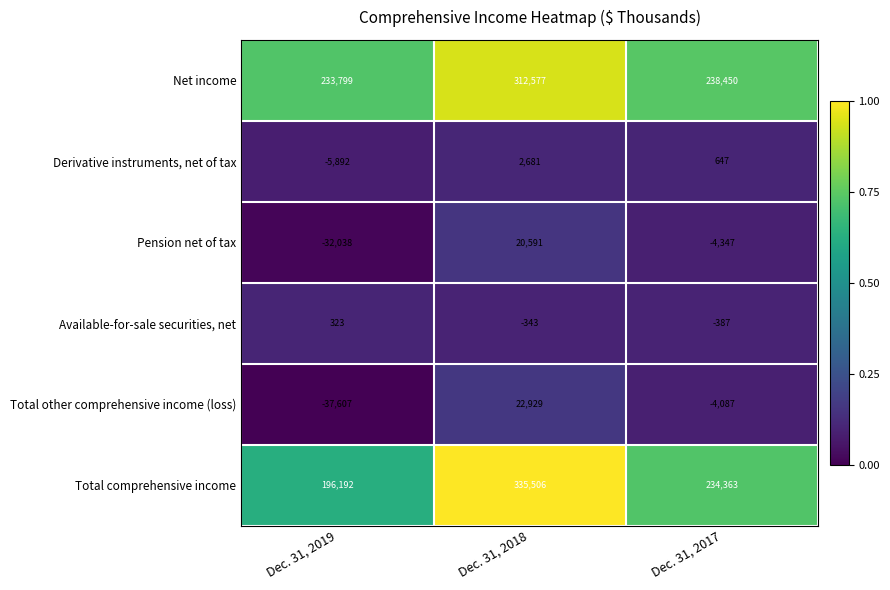

What value does the Total other comprehensive income (loss) series have at Dec. 31, 2019?

-37607